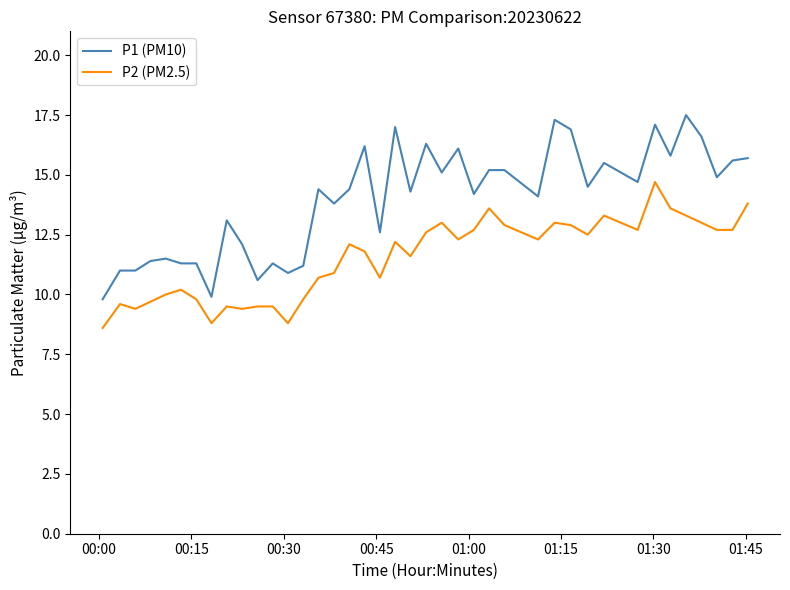

How many series are shown in this chart?

2